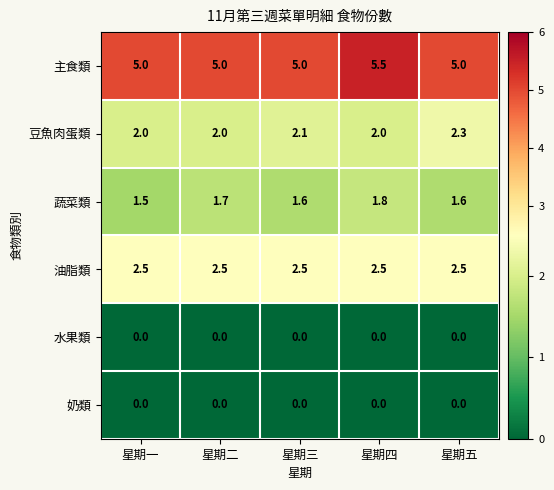

What is the greatest value displayed?

5.5